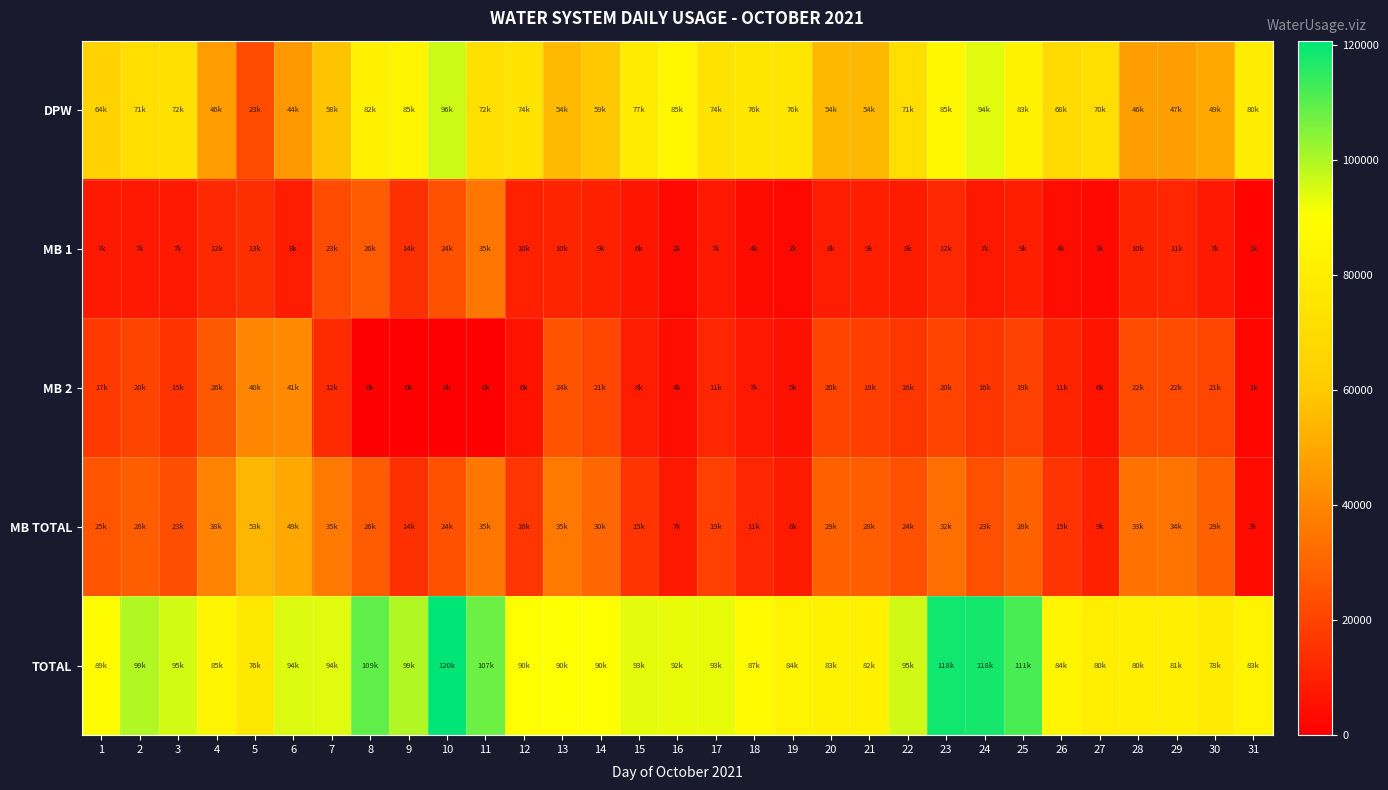

Which series has the largest total across all categories?

TOTAL